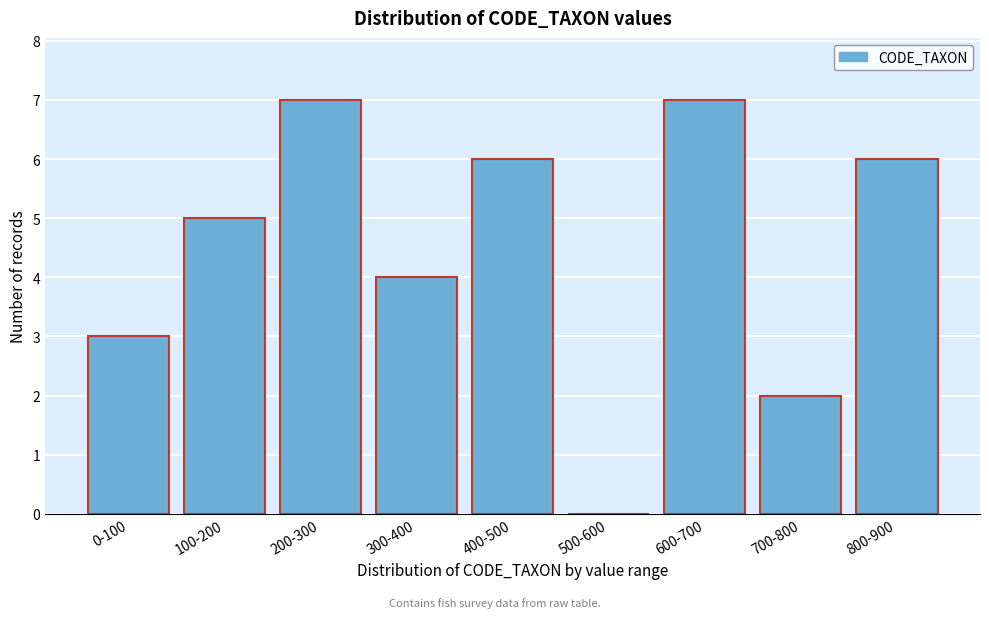

Reading right to left, extract all data points from this chart.

800-900=6	700-800=2	600-700=7	500-600=0	400-500=6	300-400=4	200-300=7	100-200=5	0-100=3